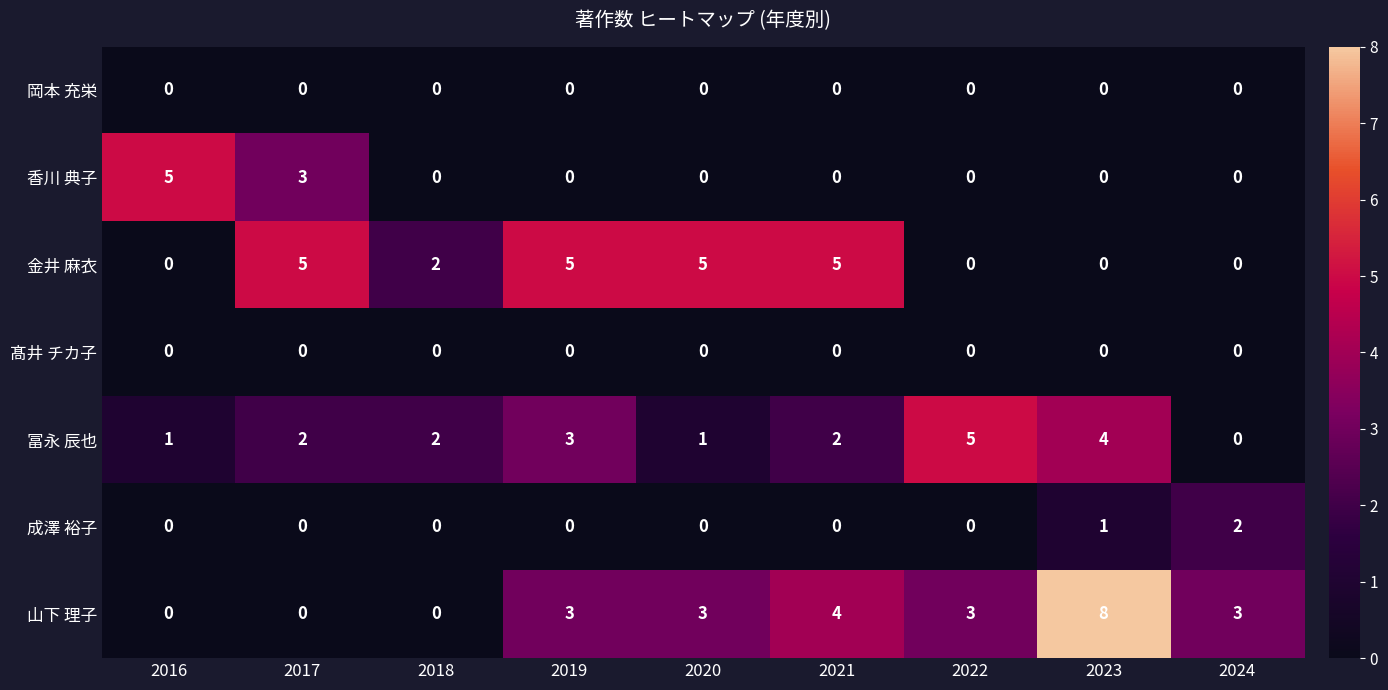

What is the sum of all 金井 麻衣 values?

22